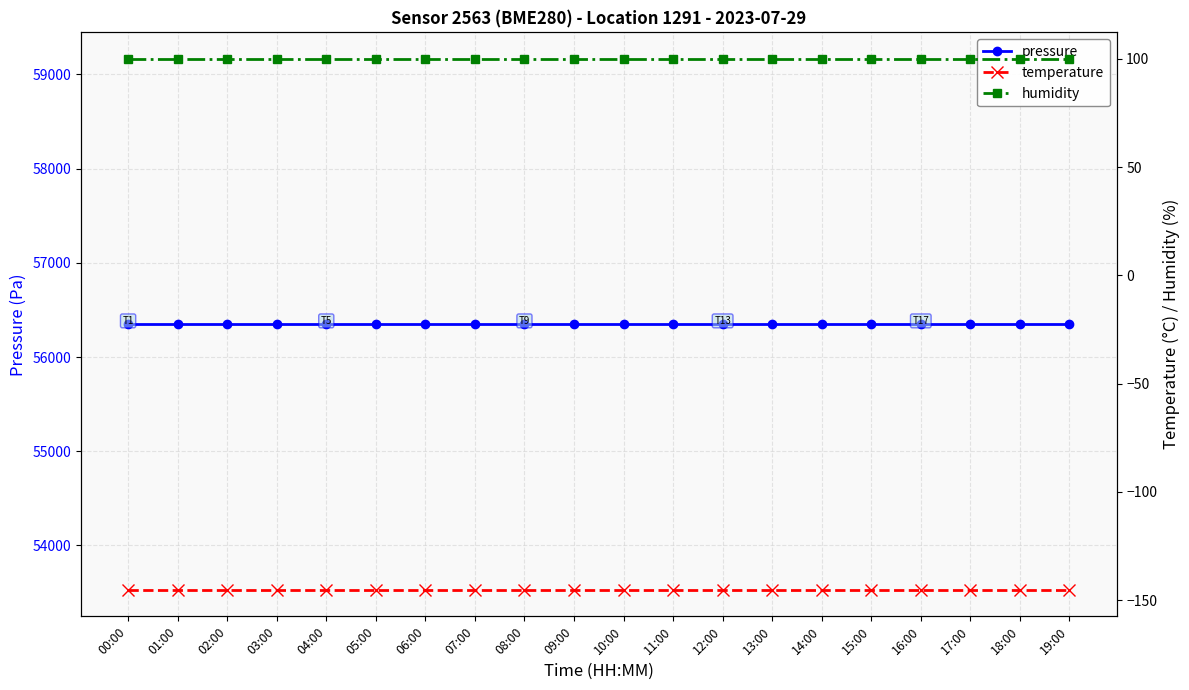

True or false: pressure has more than 0 interior local peaks.

False